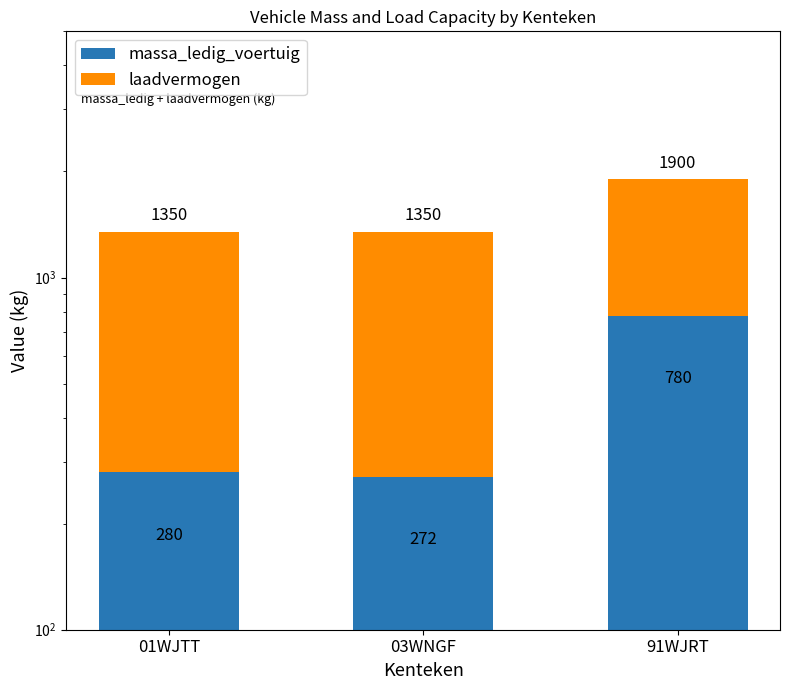

Reading left to right, what are all the values shown in this chart?

massa_ledig_voertuig: 01WJTT=280	03WNGF=272	91WJRT=780
laadvermogen: 01WJTT=1070	03WNGF=1078	91WJRT=1120